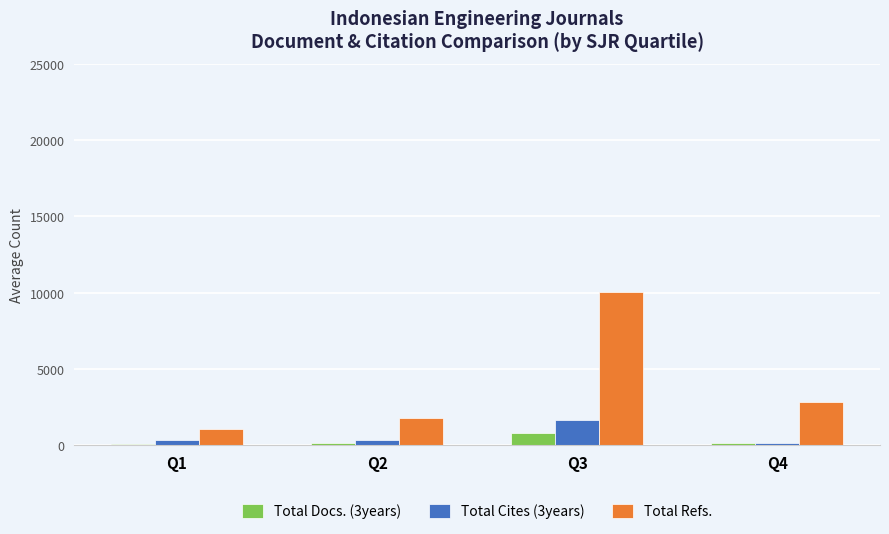

Which label corresponds to the largest value in the chart?

Q3